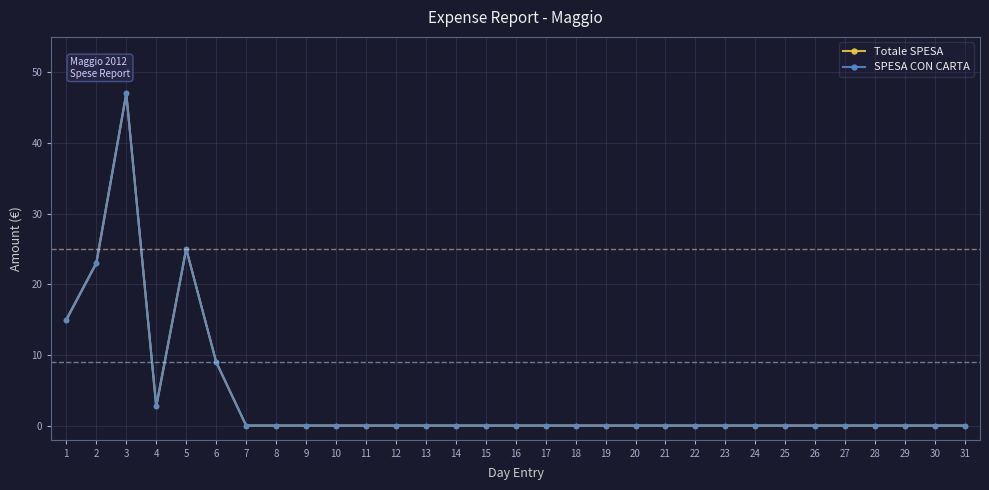

At how many categories does at least one series exceed 18?

3